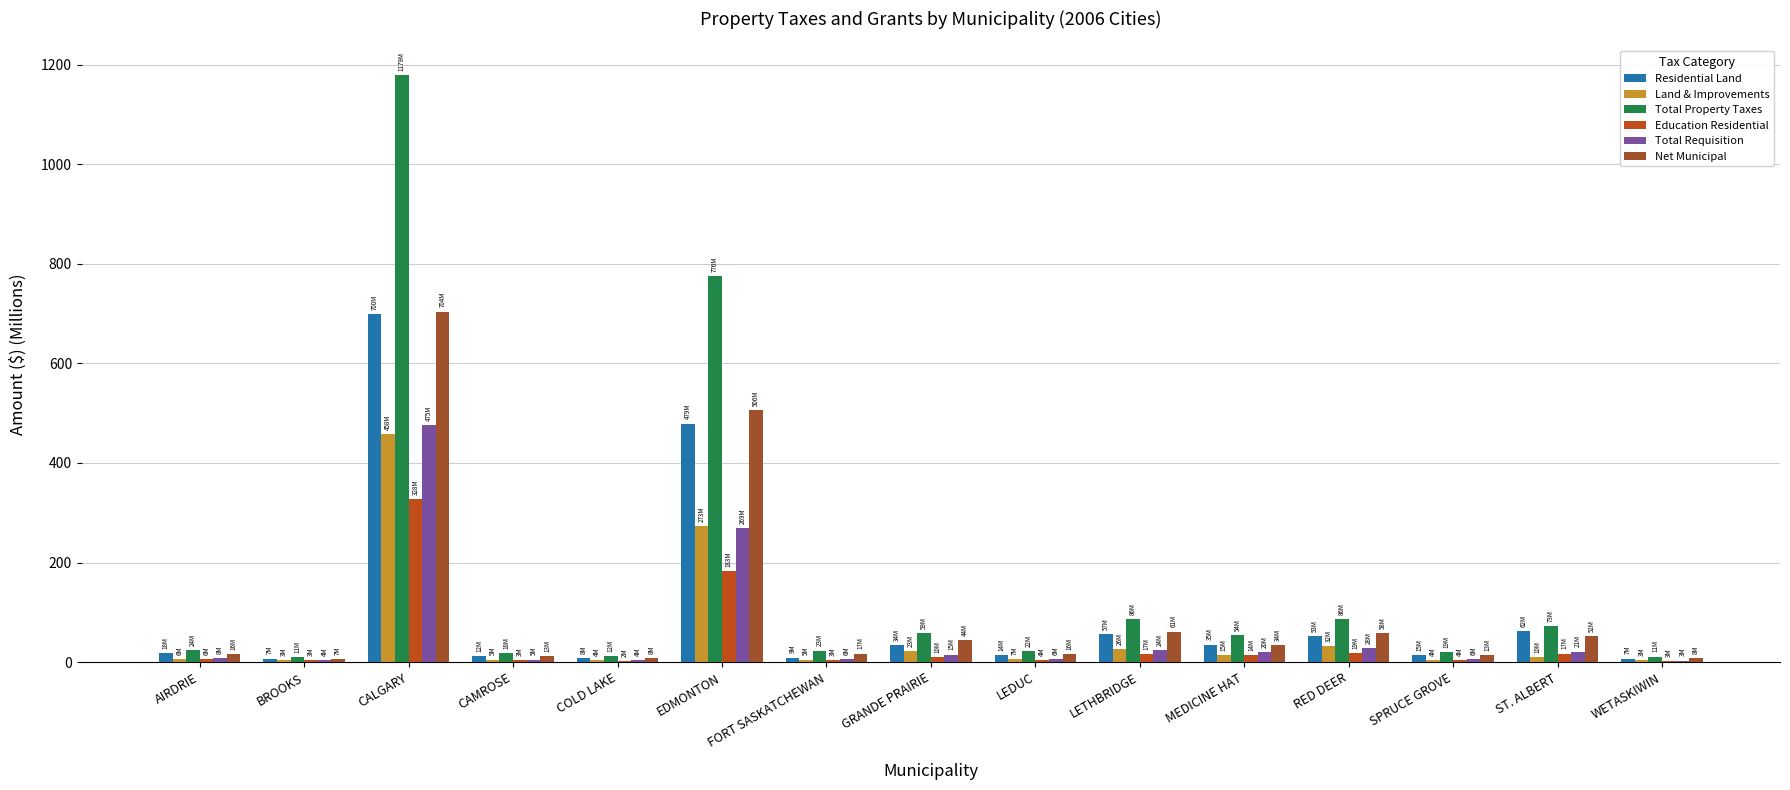

Reading right to left, extract all data points from this chart.

Residential Land: 7.2	61.6	14.7	52.5	35.2	56.6	14.2	33.6	9.2	479.0	7.5	12.0	699.7	7.0	17.9
Land & Improvements: 3.3	9.9	4.1	31.5	14.7	26.2	6.9	23.0	5.0	272.8	3.9	5.3	458.4	3.3	5.6
Total Property Taxes: 11.0	72.8	19.4	85.9	53.7	85.7	21.6	59.0	23.2	775.6	11.8	17.8	1179.3	10.7	24.0
Education Residential: 2.8	17.3	4.4	18.7	14.4	16.9	4.0	9.5	3.4	183.2	2.4	3.4	328.1	3.5	6.2
Total Requisition: 3.1	21.1	5.9	28.4	19.7	24.4	5.8	15.2	6.1	269.3	3.8	5.0	475.4	4.0	8.3
Net Municipal: 7.9	51.7	13.5	57.6	34.1	61.3	15.8	43.8	17.1	506.3	8.0	12.9	703.9	6.8	15.7